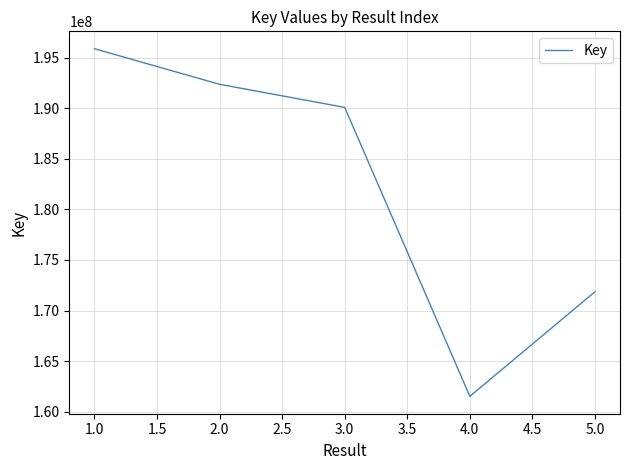

What is the minimum value shown in the chart?

161504455